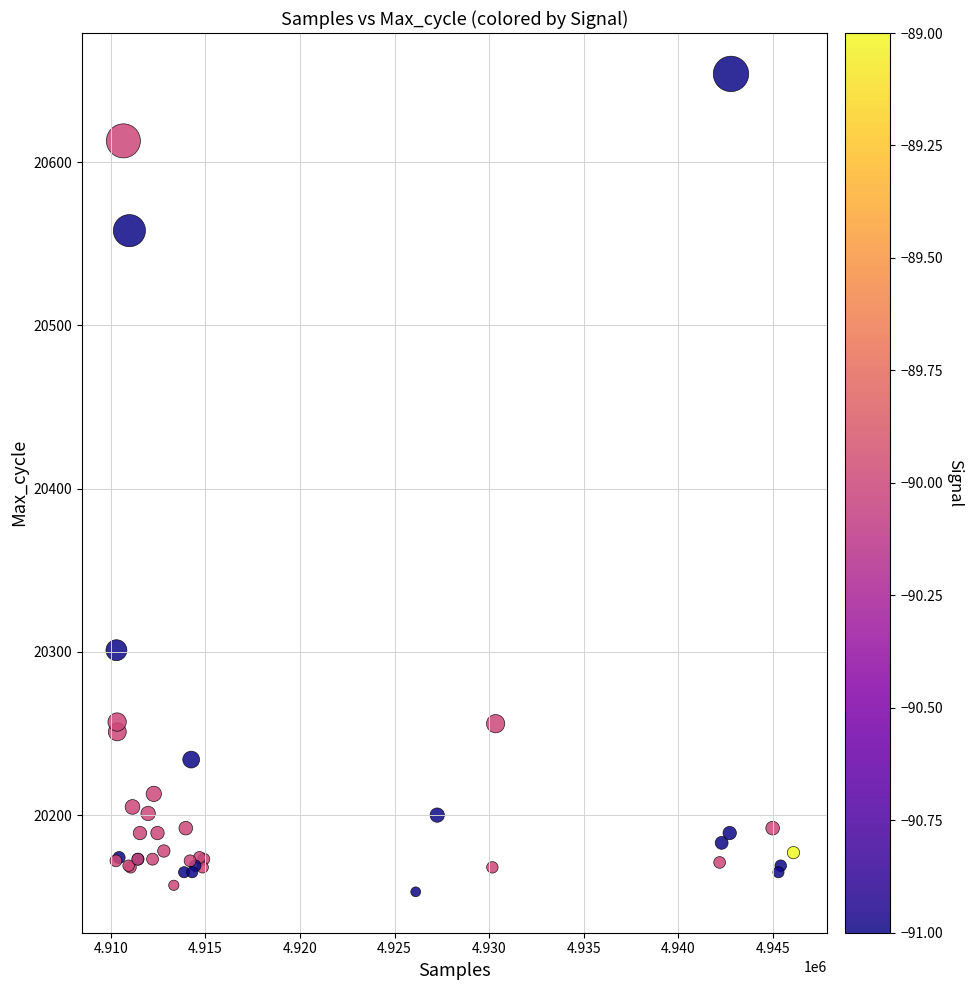

What Y value in the scatter plot is closest to 20403?

20301